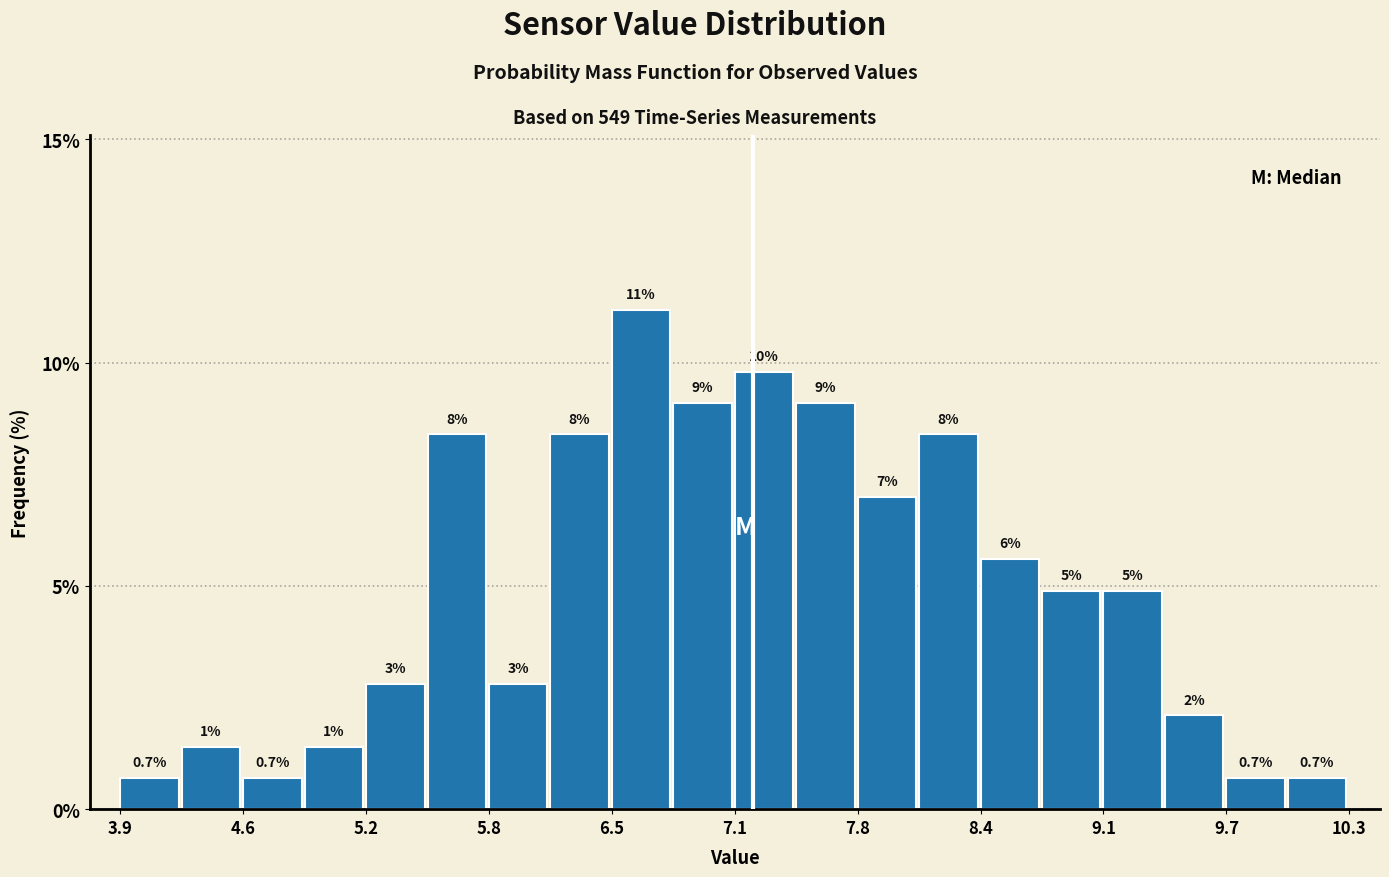

Read against the x-axis, roughly where is the centre of the tallest bar?

6.6